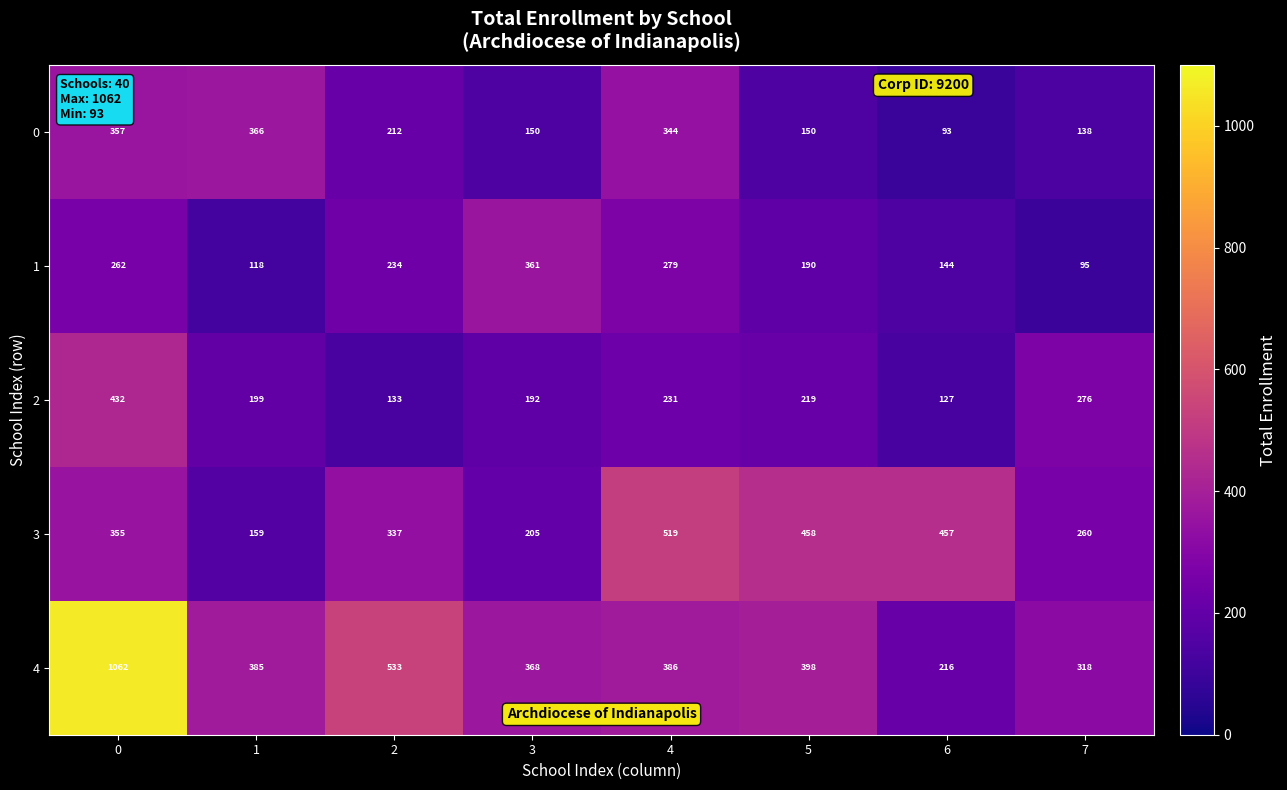

The 1 series shows 63 at 1. True or false?

False